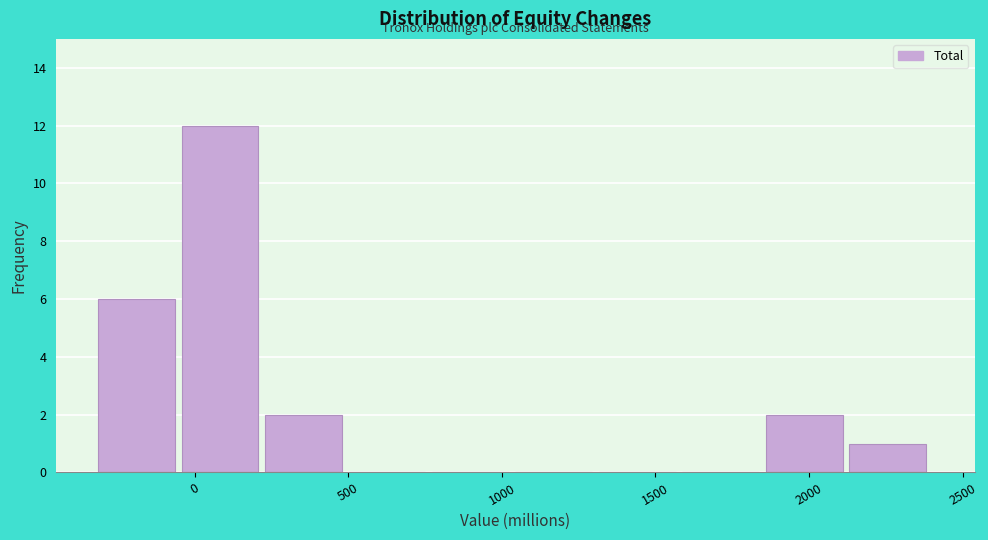

Reading left to right, list every bar in this chart as the range it spans on the x-axis followed by its height. Neither the bar edges nor the heights are printed on the chart, so give them approximately, as read against the axes.

-300 to -50: 6
-50 to 250: 12
250 to 500: 2
500 to 750: 0
750 to 1050: 0
1050 to 1300: 0
1300 to 1600: 0
1600 to 1850: 0
1850 to 2150: 2
2150 to 2400: 1